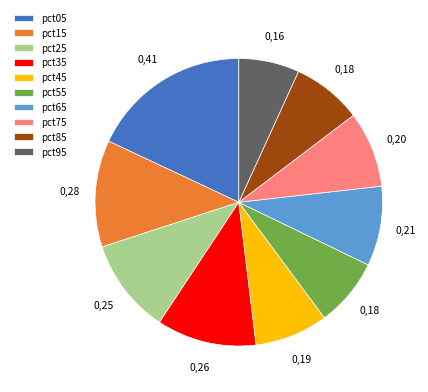

Is it true that pct65 is 9% of the pie?

True